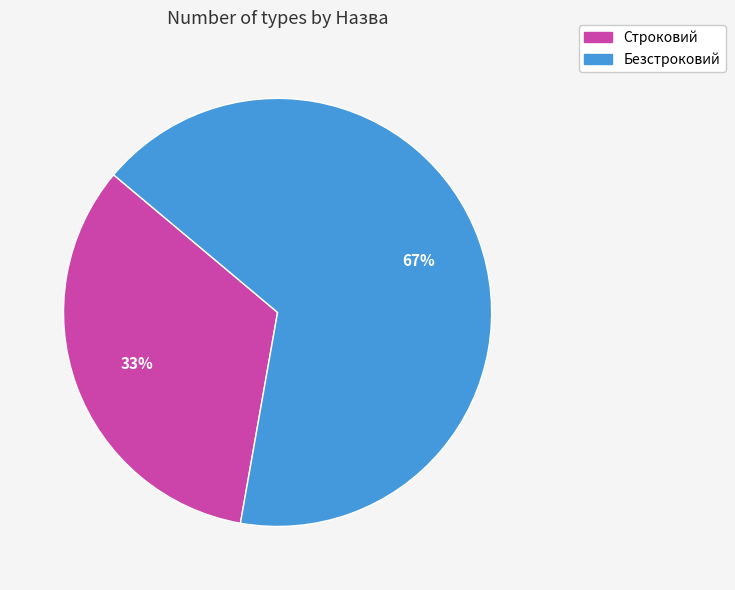

Count the number of slices in the pie.

2